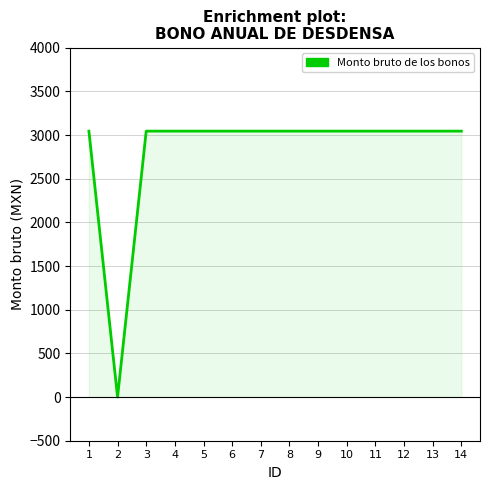

How many positive values are there?

13